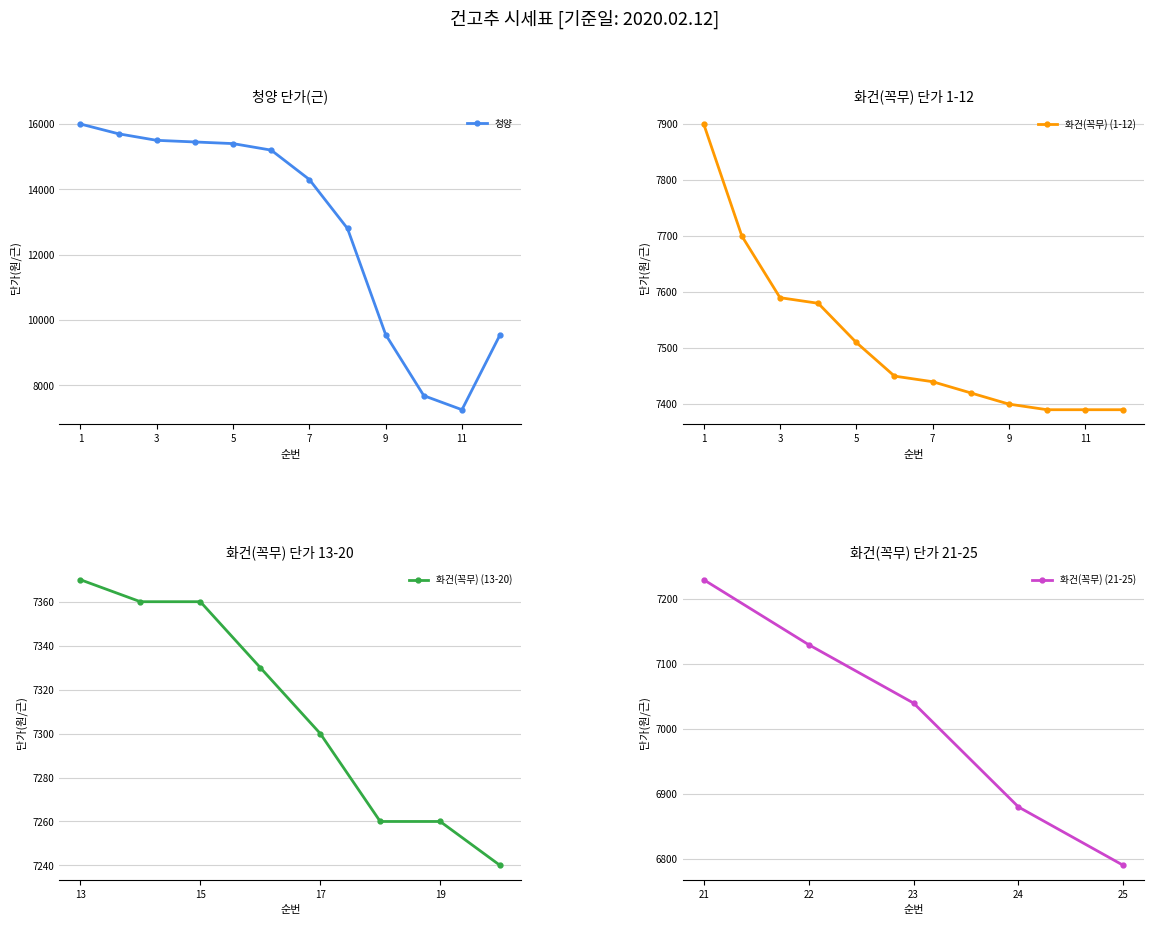

The value of 청양 at 9 is 13956. True or false?

False